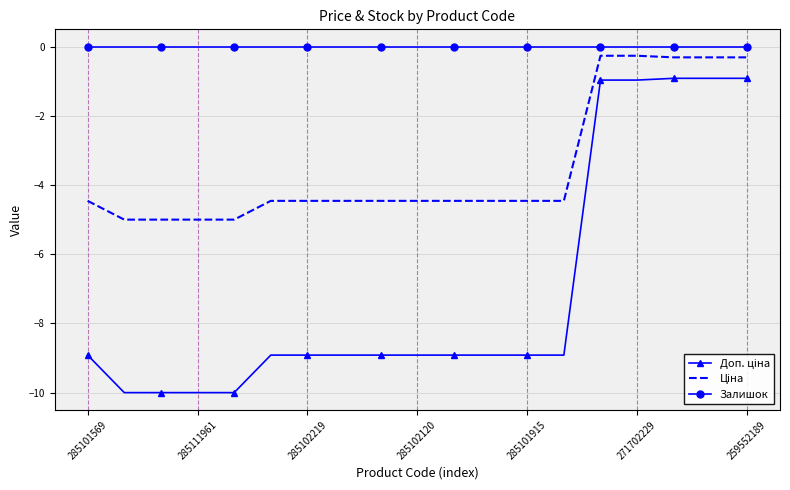

Which series has the largest total across all categories?

Залишок